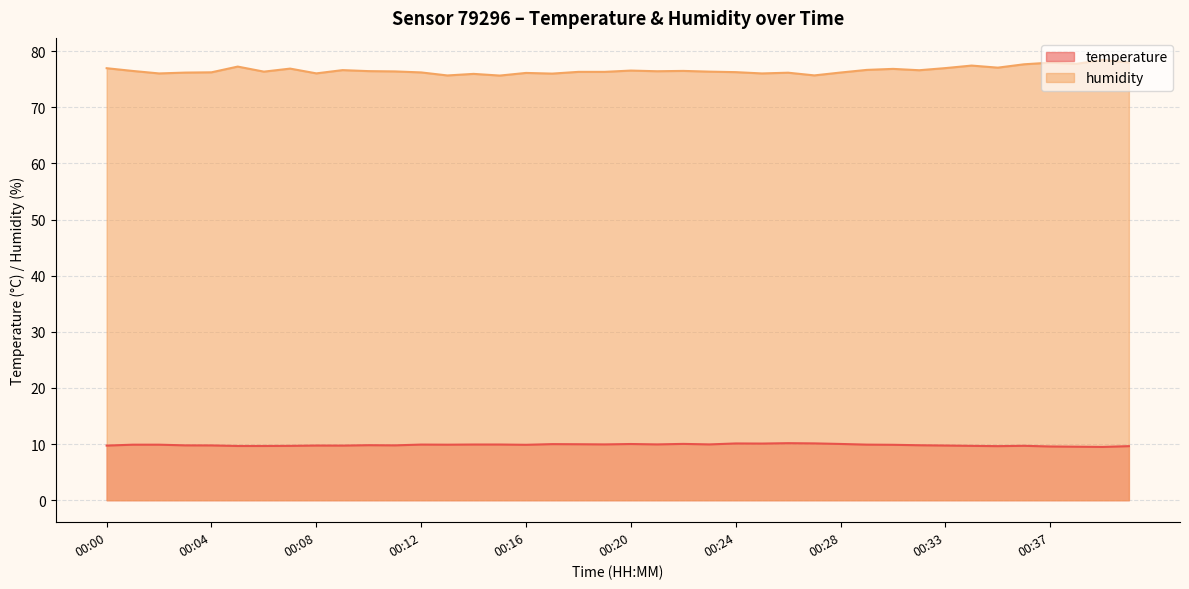

True or false: temperature and humidity intersect in this chart.

False